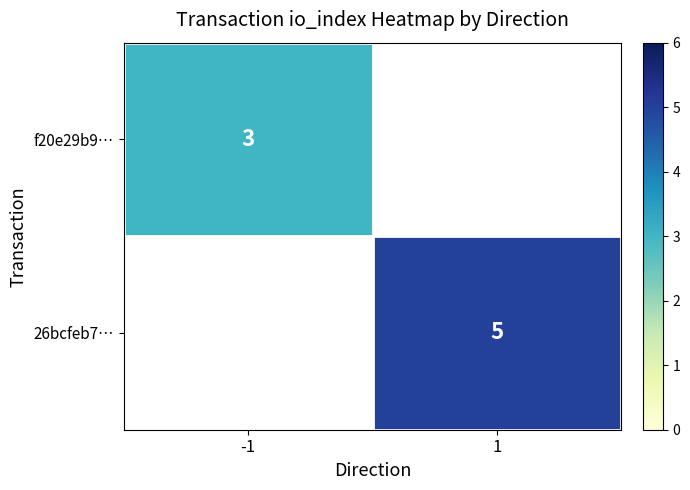

Is the value of f20e29b9… at -1 greater than the value of 26bcfeb7… at 1?

No